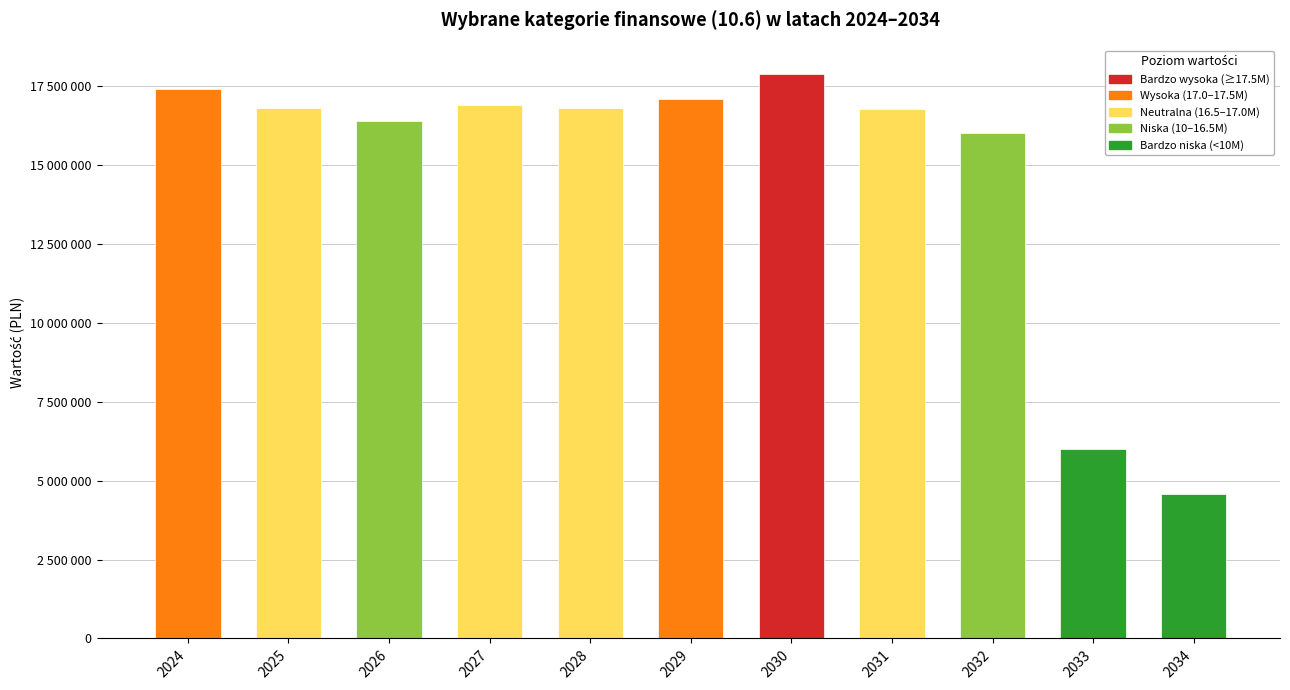

What is the smallest value displayed?

4592000